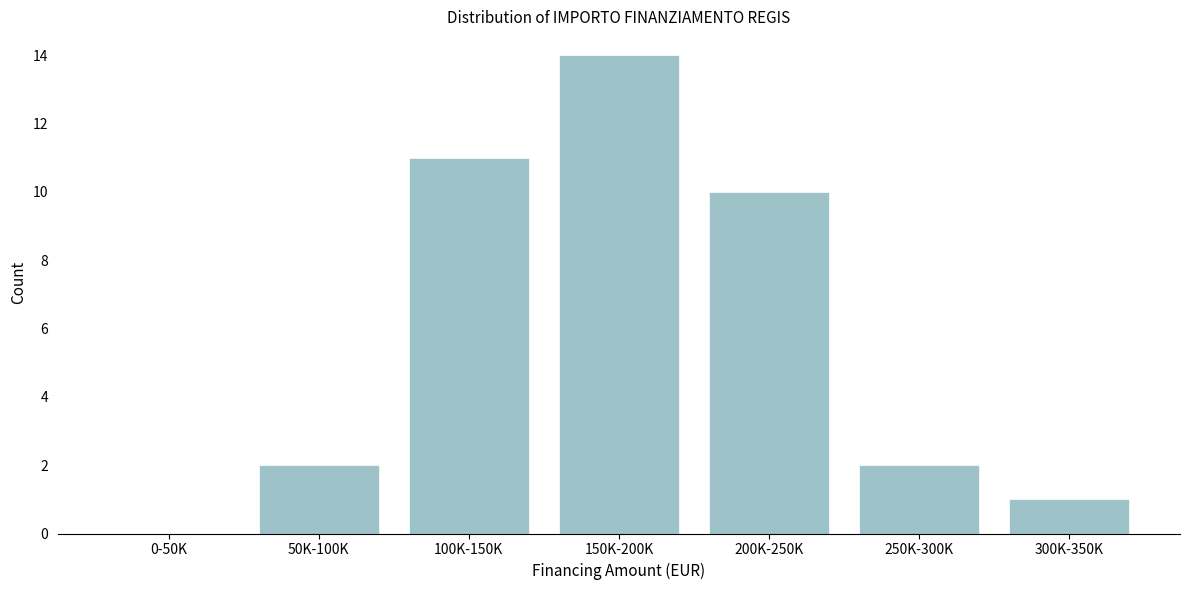

Reading right to left, list all the values displayed in this chart.

300K-350K=1	250K-300K=2	200K-250K=10	150K-200K=14	100K-150K=11	50K-100K=2	0-50K=0